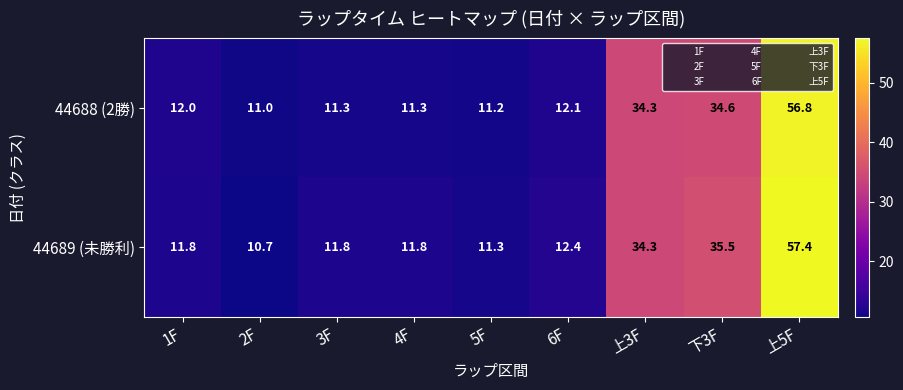

Rank the series by their average value, from lowest to highest.

44688 (2勝), 44689 (未勝利)